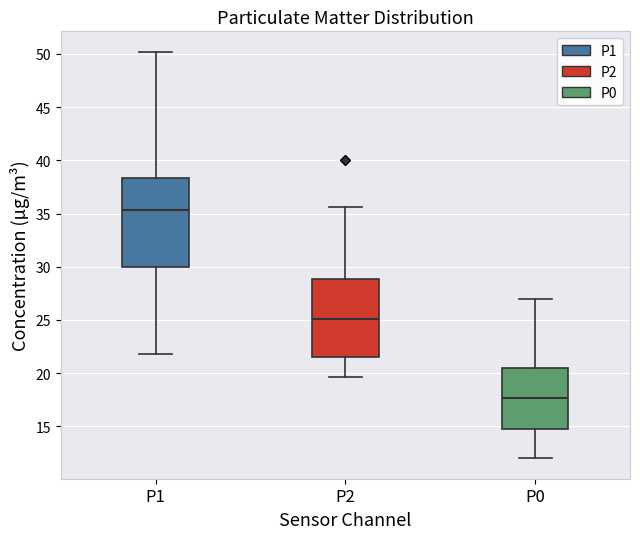

Reading left to right, transcribe this box plot: for each box, give where its median line is, the range the box spans, and where its two whiskers end, as read against the y-axis. The values are not printed on the chart, so give them approximately, as read against the axis.

P1: median 35.5, box 30.0 to 38.5, whiskers 22.0 to 50.0
P2: median 25.0, box 21.5 to 29.0, whiskers 19.5 to 35.5
P0: median 17.5, box 15.0 to 20.5, whiskers 12.0 to 27.0